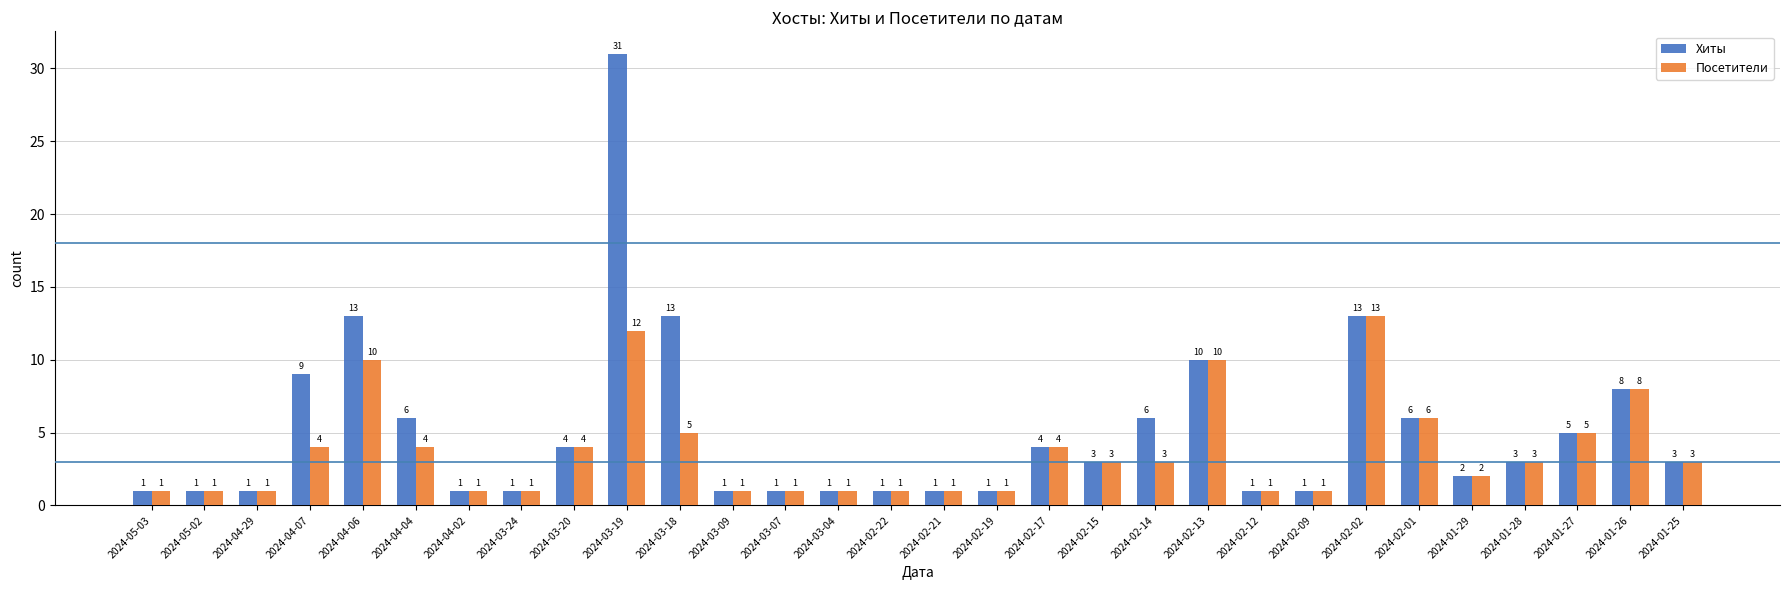

Rank the series at 2024-04-07 from lowest to highest value.

Посетители, Хиты